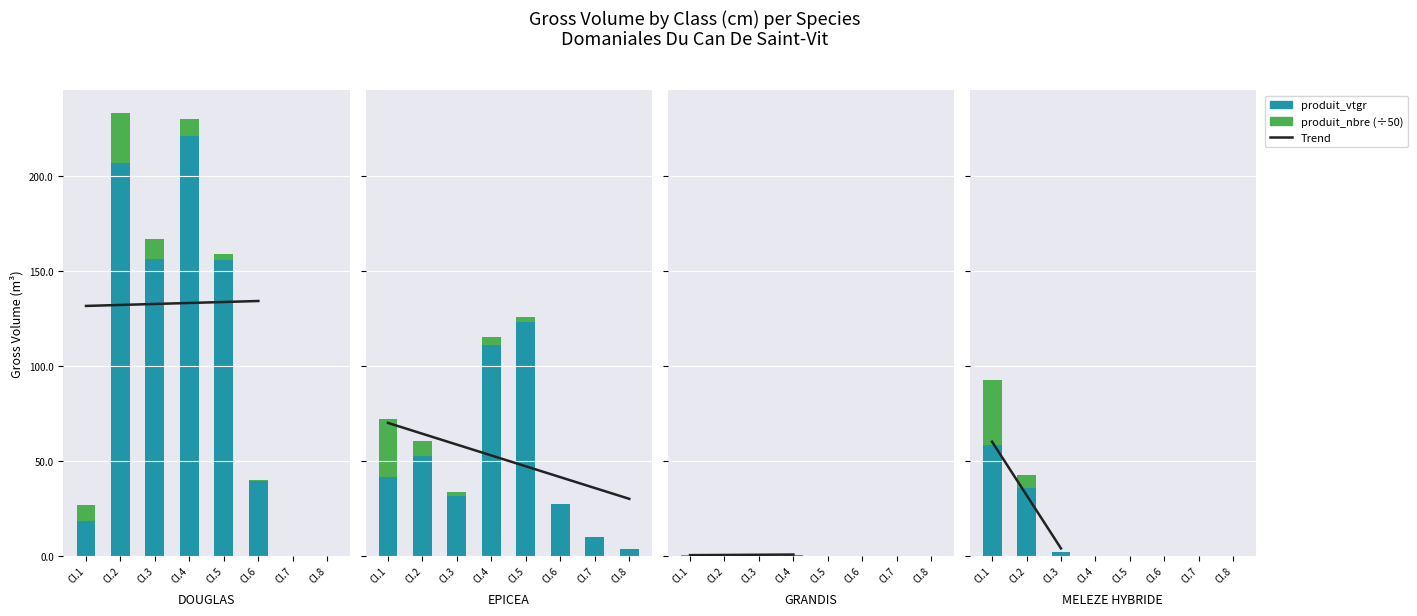

What is the maximum value for DOUGLAS?

221.0